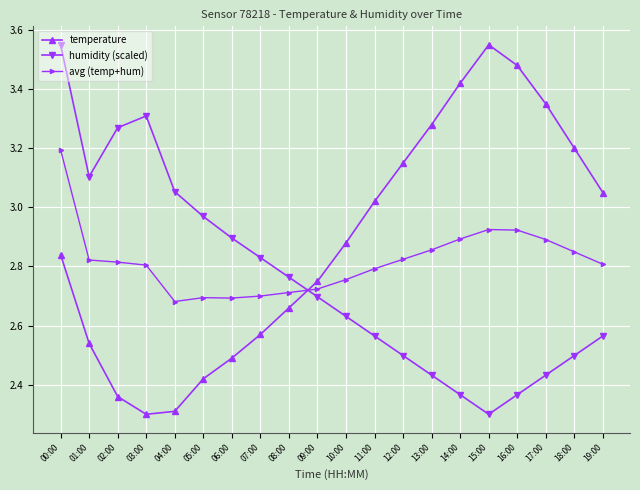

What is the total value across all series at 18:00?

8.5